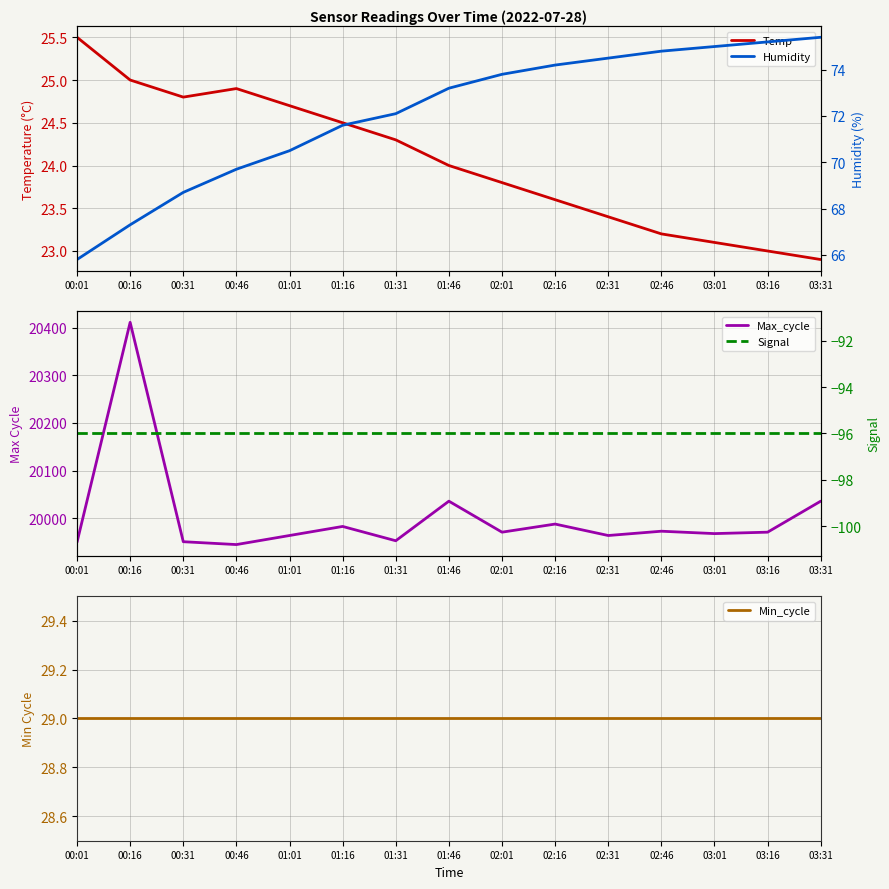

True or false: Temp and Min_cycle cross at least once.

False